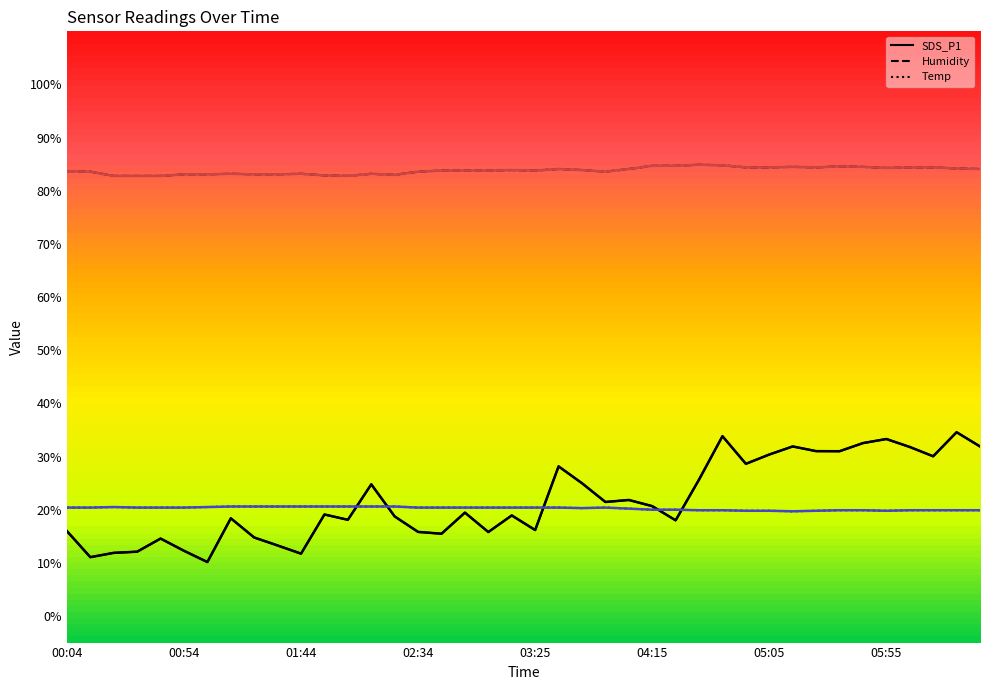

What position from the right is 14?

26